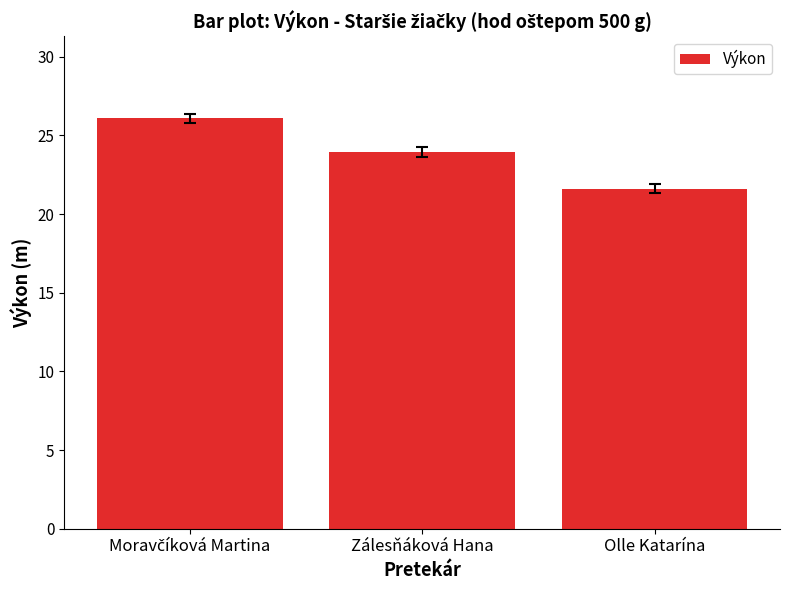

Count the number of categories in the chart.

3